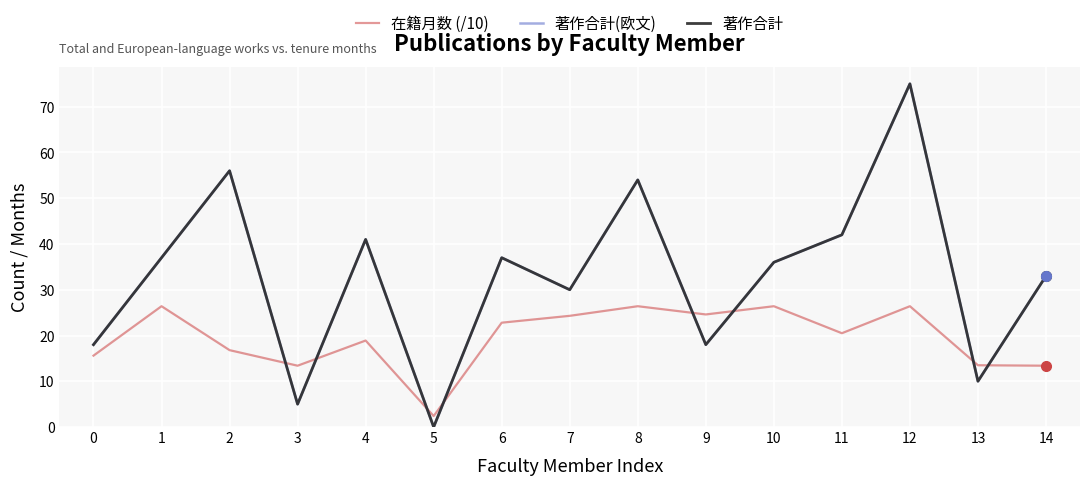

Reading left to right, list all the values displayed in this chart.

在籍月数 (/10): 15.6	26.4	16.8	13.4	18.9	2.4	22.8	24.3	26.4	24.6	26.4	20.5	26.4	13.5	13.4
著作合計(欧文): 18.0	37.0	56.0	5.0	41.0	0.0	37.0	30.0	54.0	18.0	36.0	42.0	75.0	10.0	33.0
著作合計: 18.0	37.0	56.0	5.0	41.0	0.0	37.0	30.0	54.0	18.0	36.0	42.0	75.0	10.0	33.0